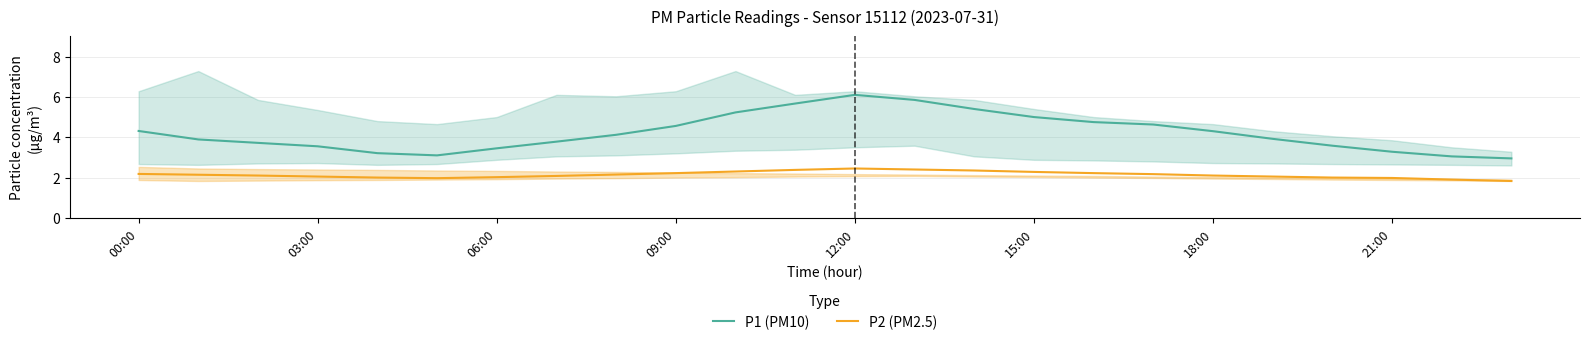

True or false: P2 (PM2.5) and P1 (PM10) cross at least once.

False